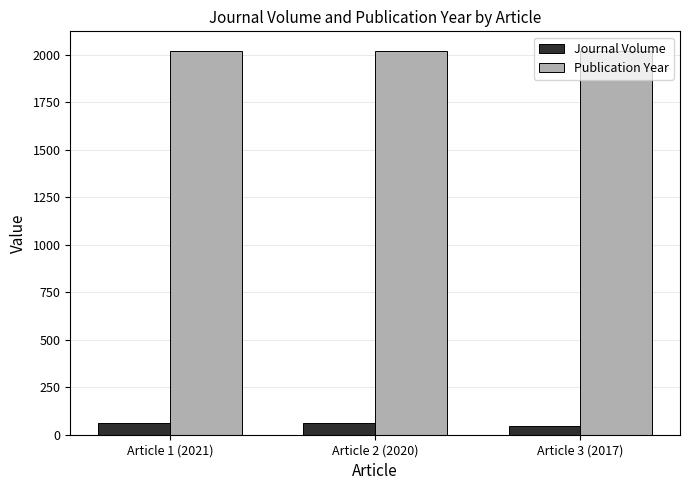

True or false: Publication Year has a value of 3453 at Article 1 (2021).

False